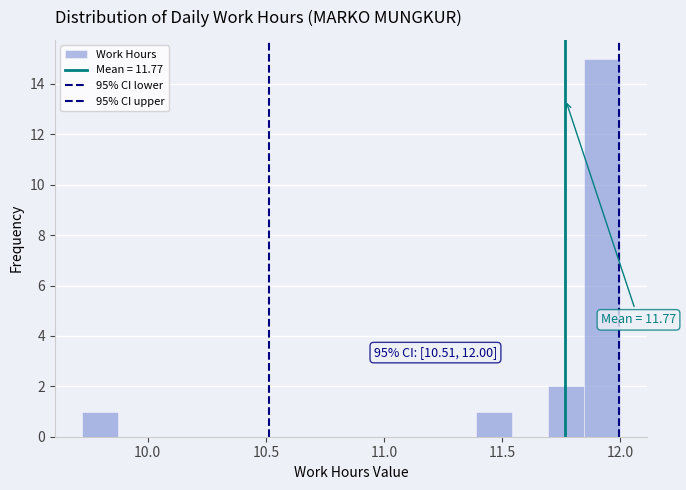

Read against the x-axis, roughly where is the centre of the tallest bar?

11.90